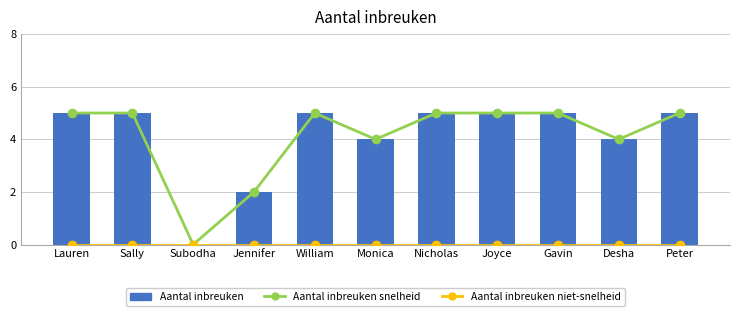

What is the total value across all series at Monica?

8